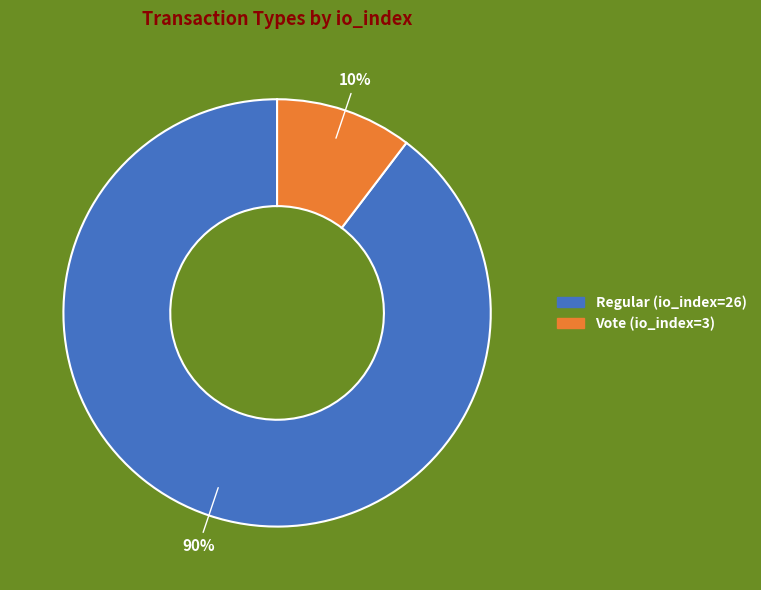

To the nearest percent, what is the average slice percentage?

50%